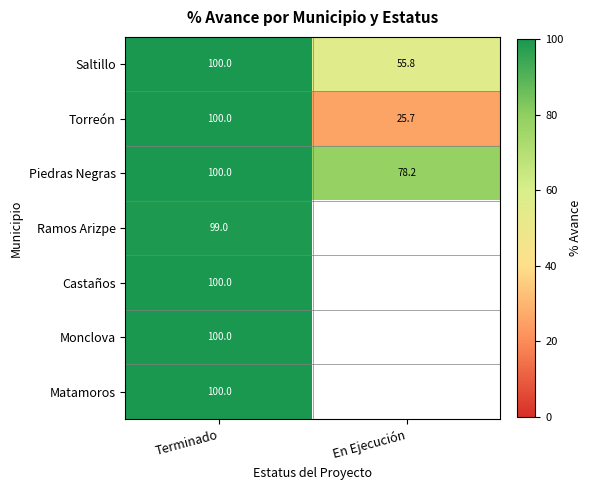

True or false: Ramos Arizpe has a value of 99.0 at Terminado.

True